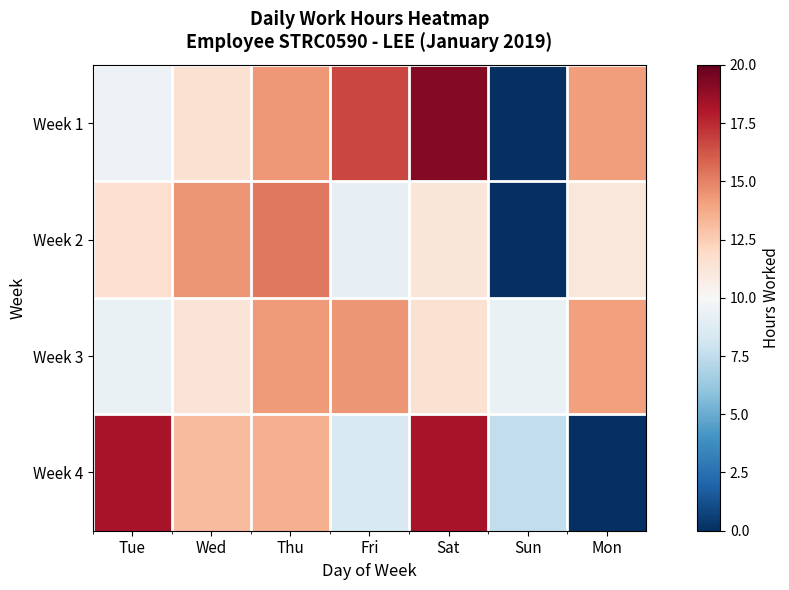

At which category is the sum across all series the highest?

Sat